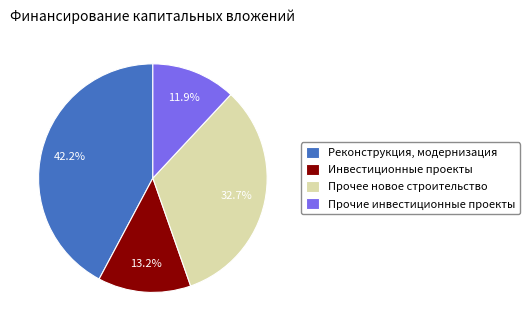

To the nearest percent, what is the combined percentage of Прочее новое строительство and Прочие инвестиционные проекты?

45%